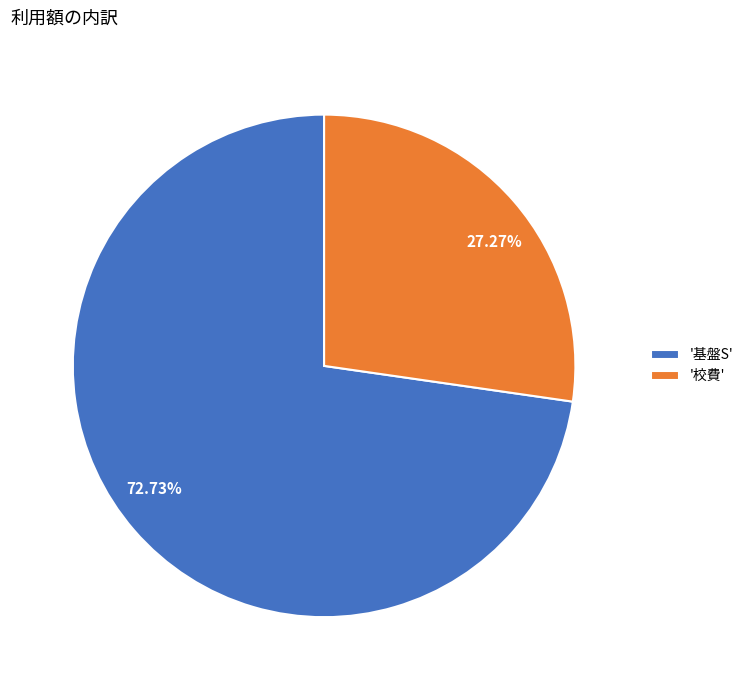

How many slices are in this pie chart?

2